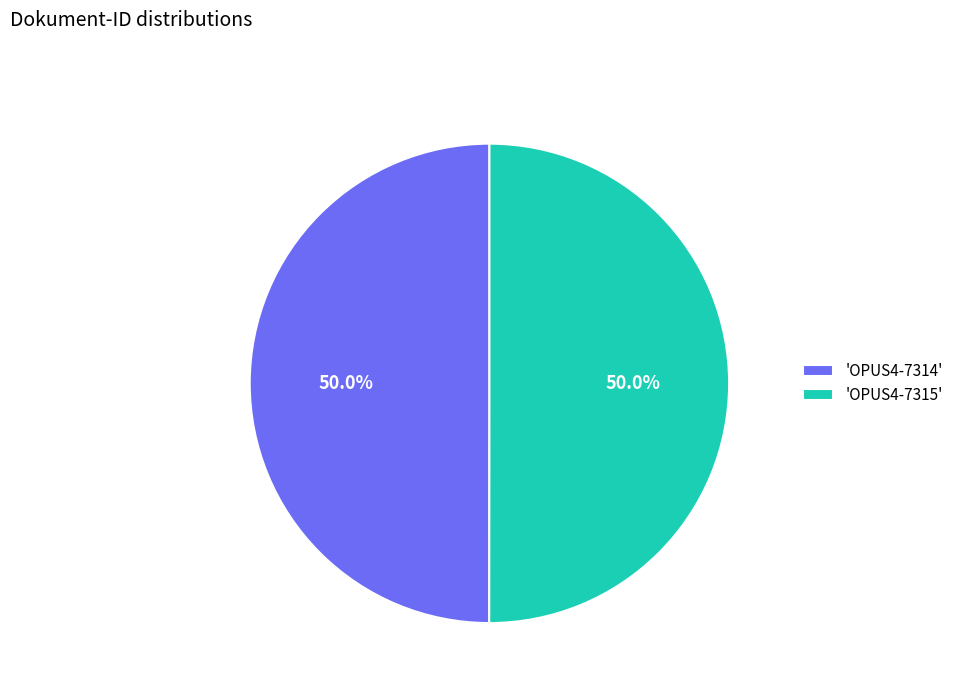

What is the total percentage of 'OPUS4-7314' and 'OPUS4-7315'?

100.0%